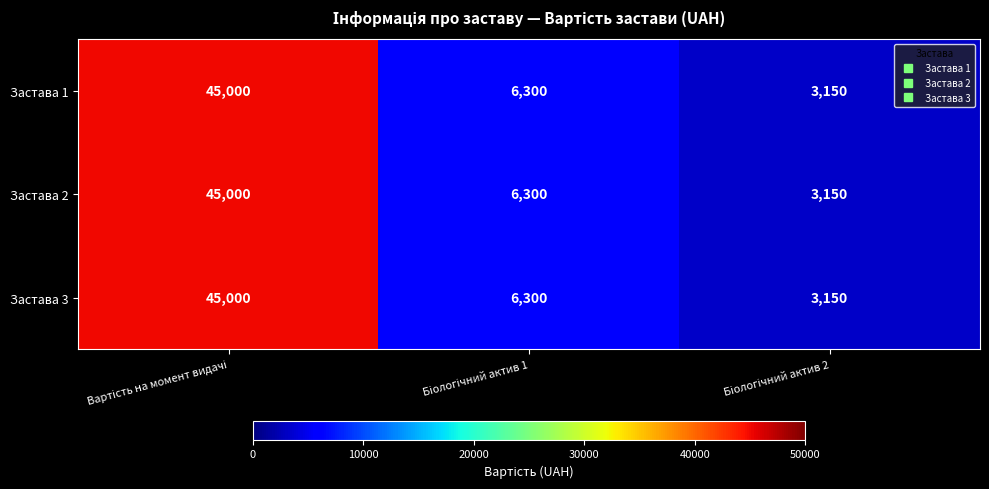

What is the greatest value displayed?

45000